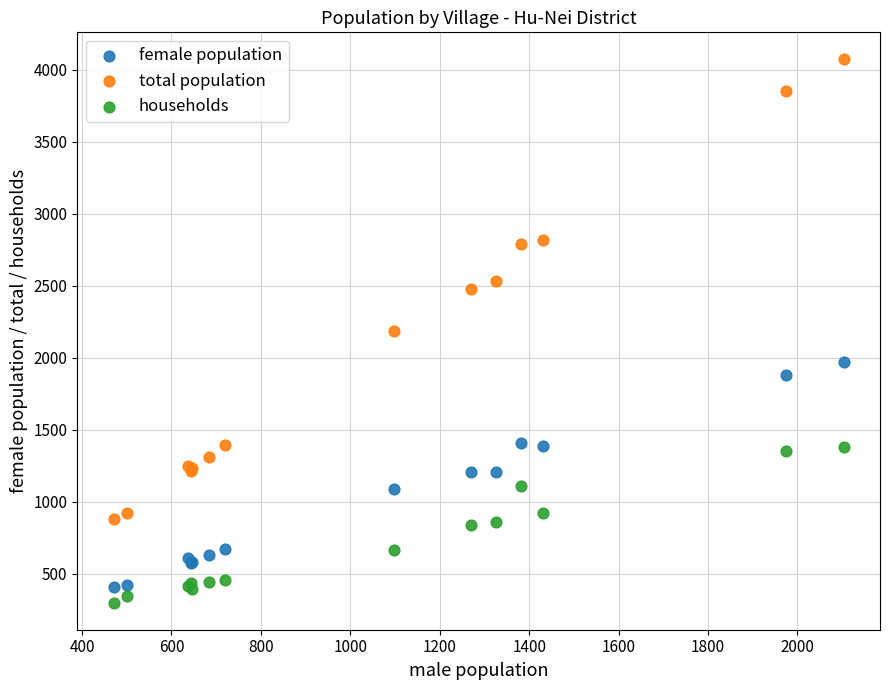

What is the X range (max minus min) for the scatter plot?

1632